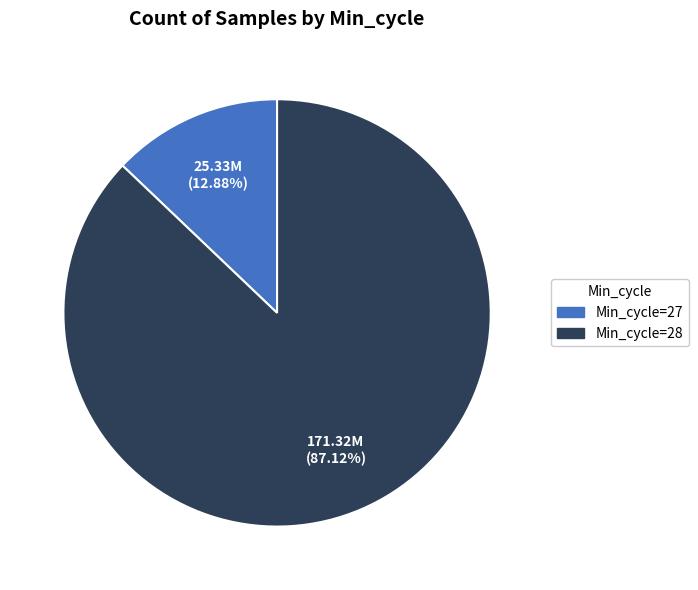

Is Min_cycle=28 the majority of the pie?

Yes